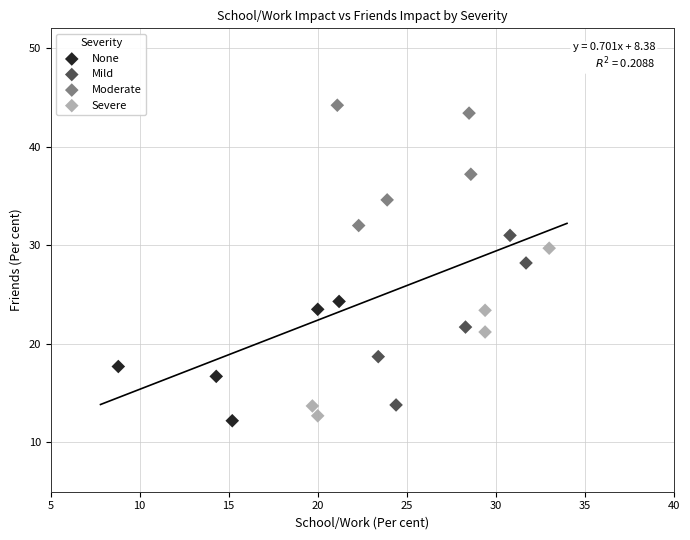

Which series contains the highest Y value?

Moderate